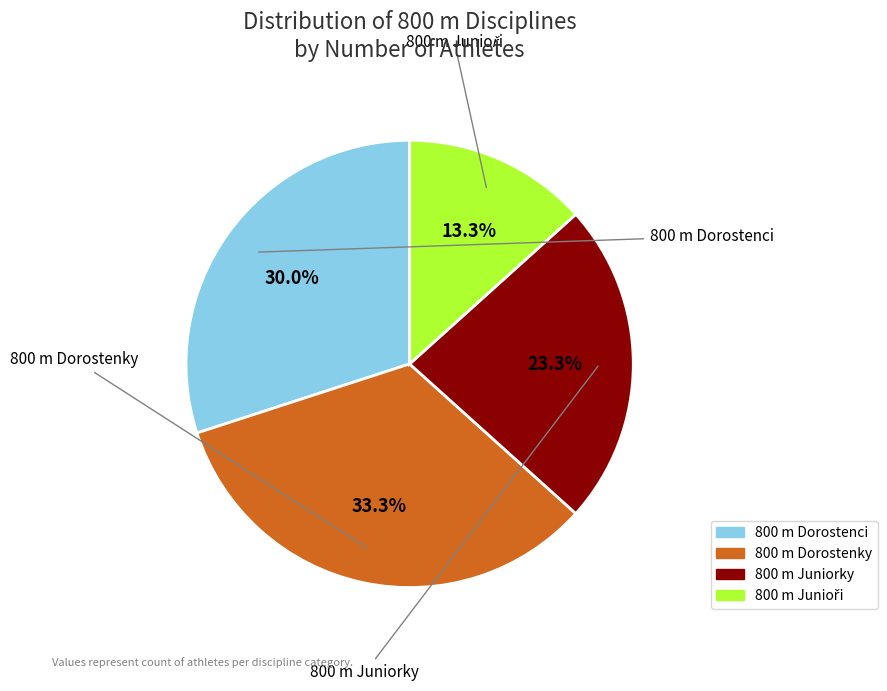

Approximately how many times larger is the value at 800 m Dorostenky compared to 800 m Juniorky?

1.4